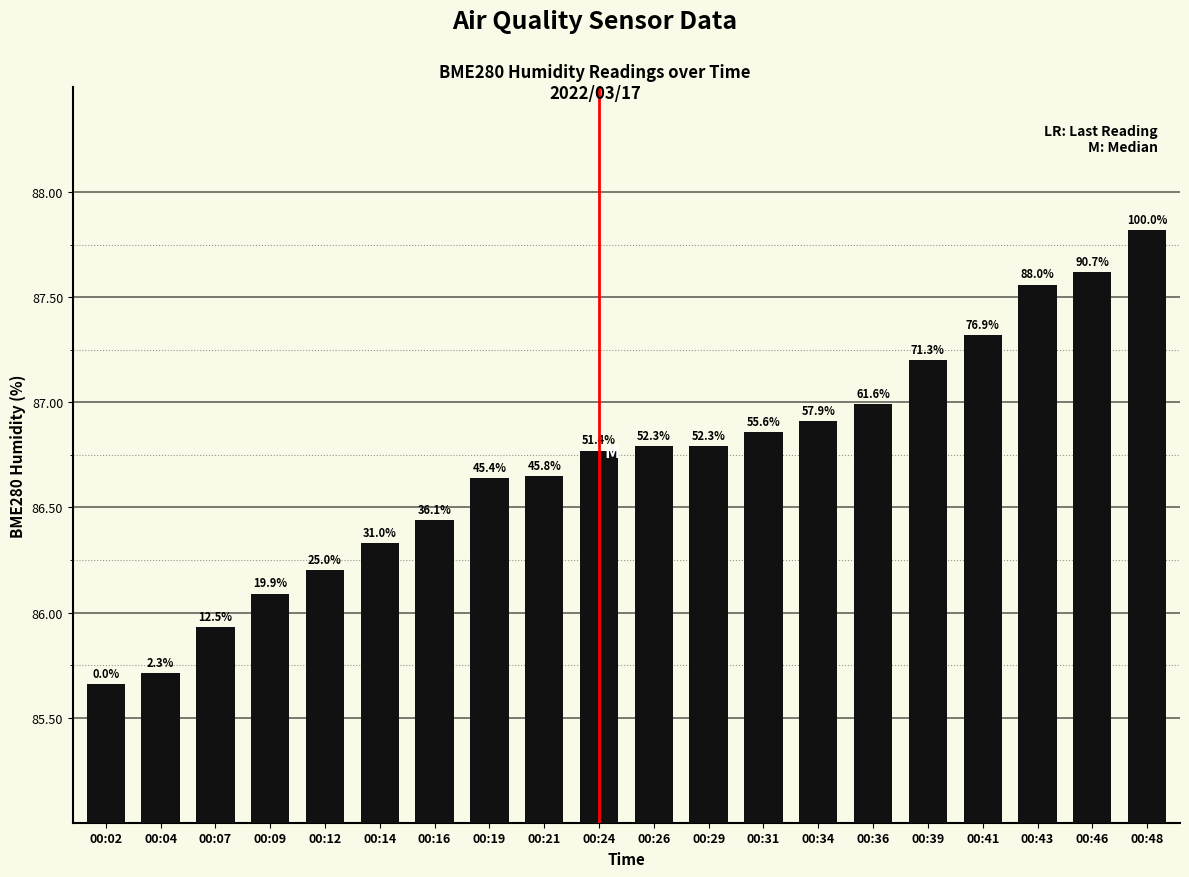

How many bars are there in total?

20